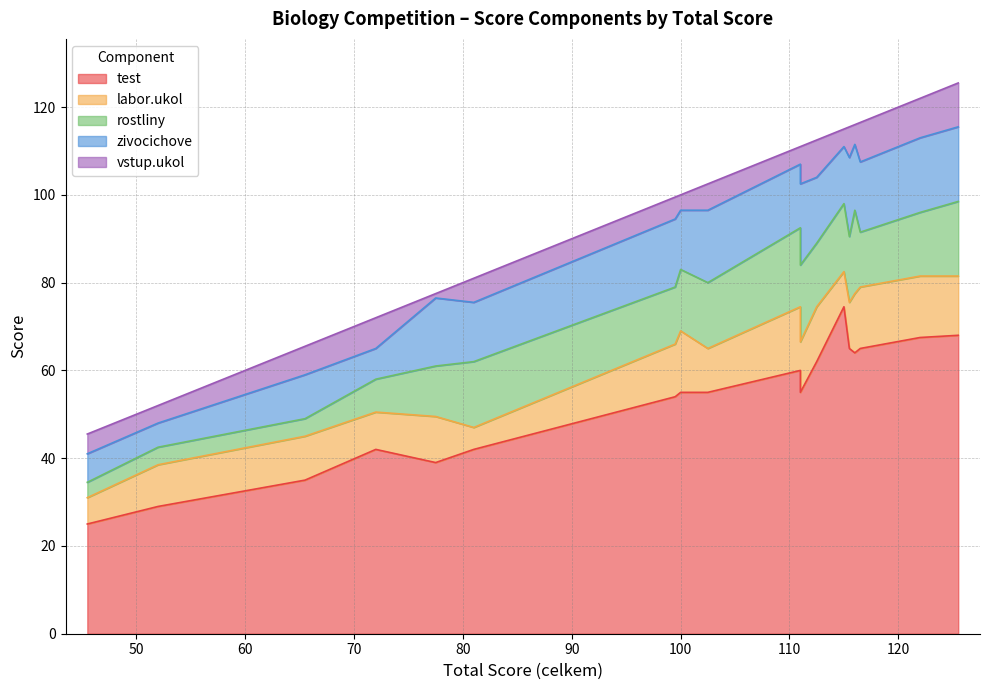

Read the labor.ukol value at 111.

14.5